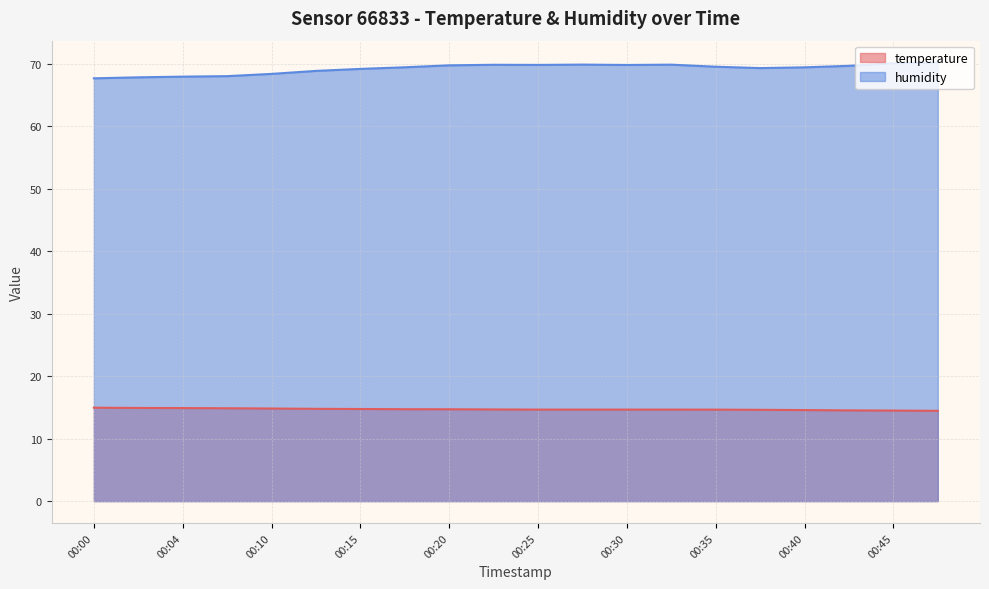

What are all the series names shown in the legend?

temperature, humidity